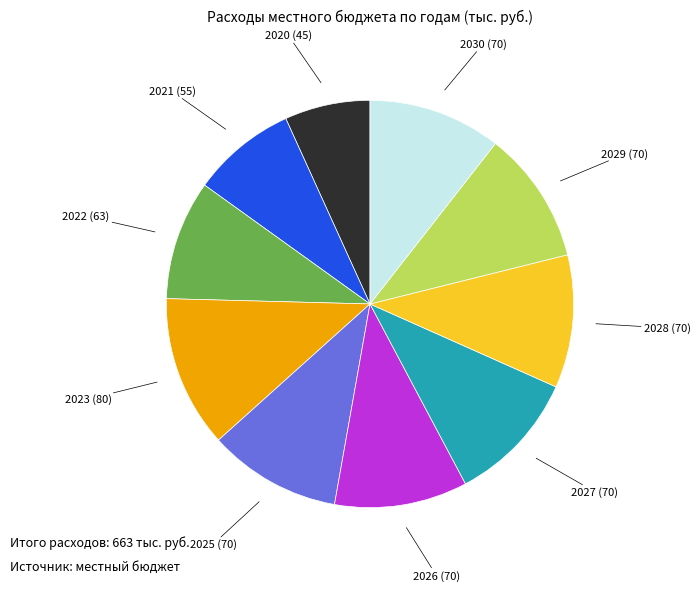

Does any single category account for the majority?

No